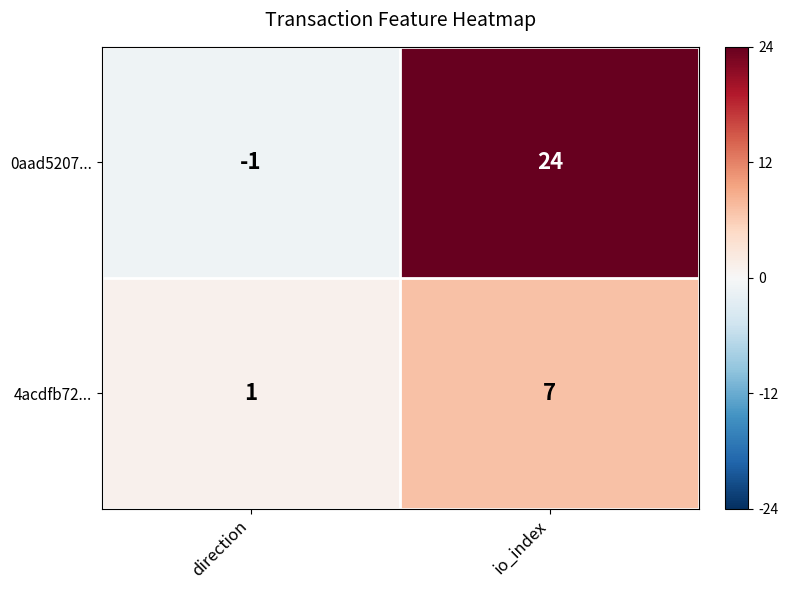

Is it true that 4acdfb72... equals 5 at io_index?

False